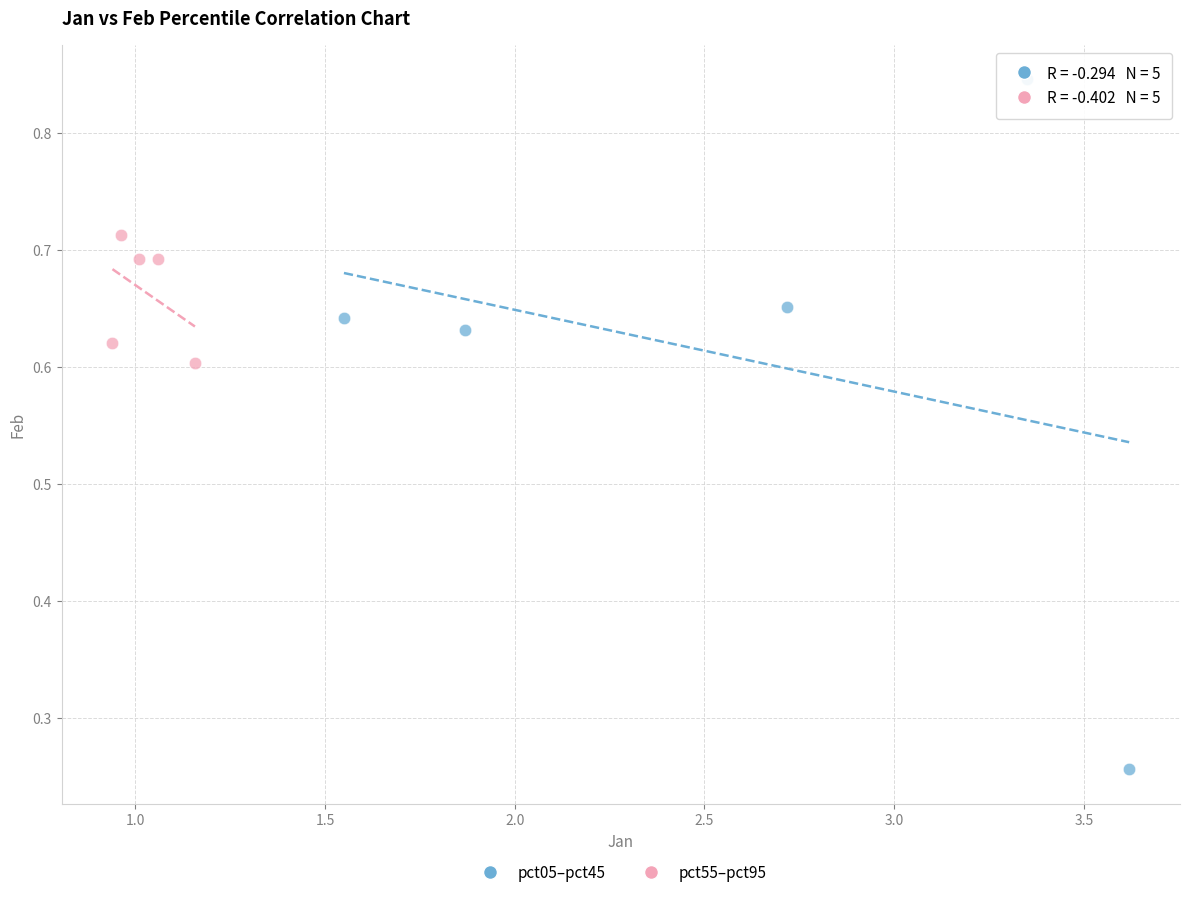

Which series reaches the minimum Y coordinate?

pct05–pct45